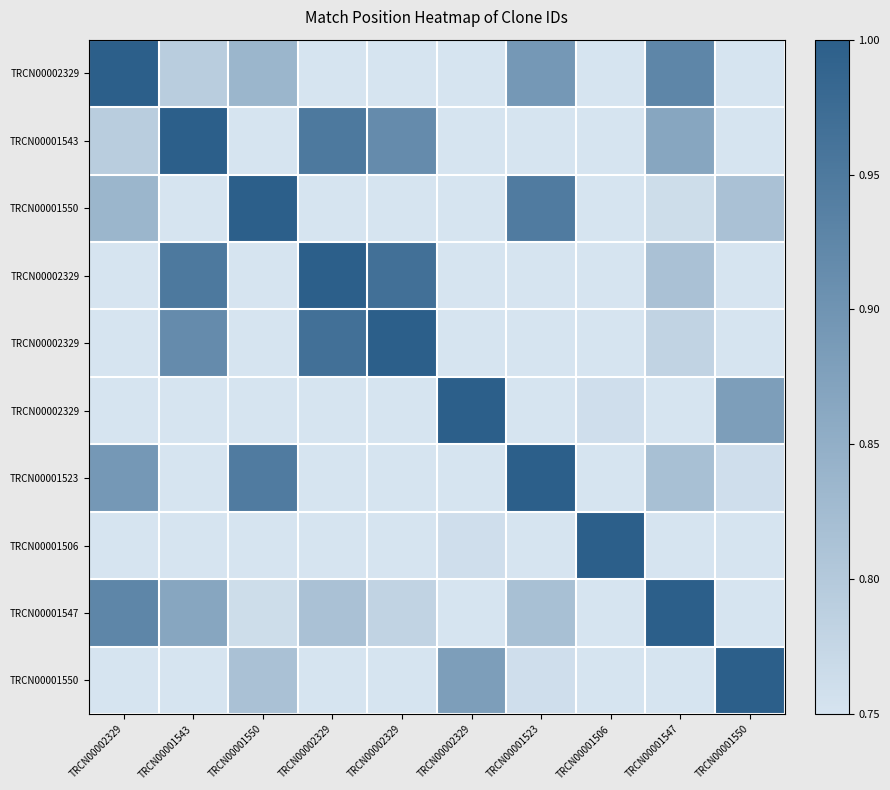

How many series are shown in this chart?

10